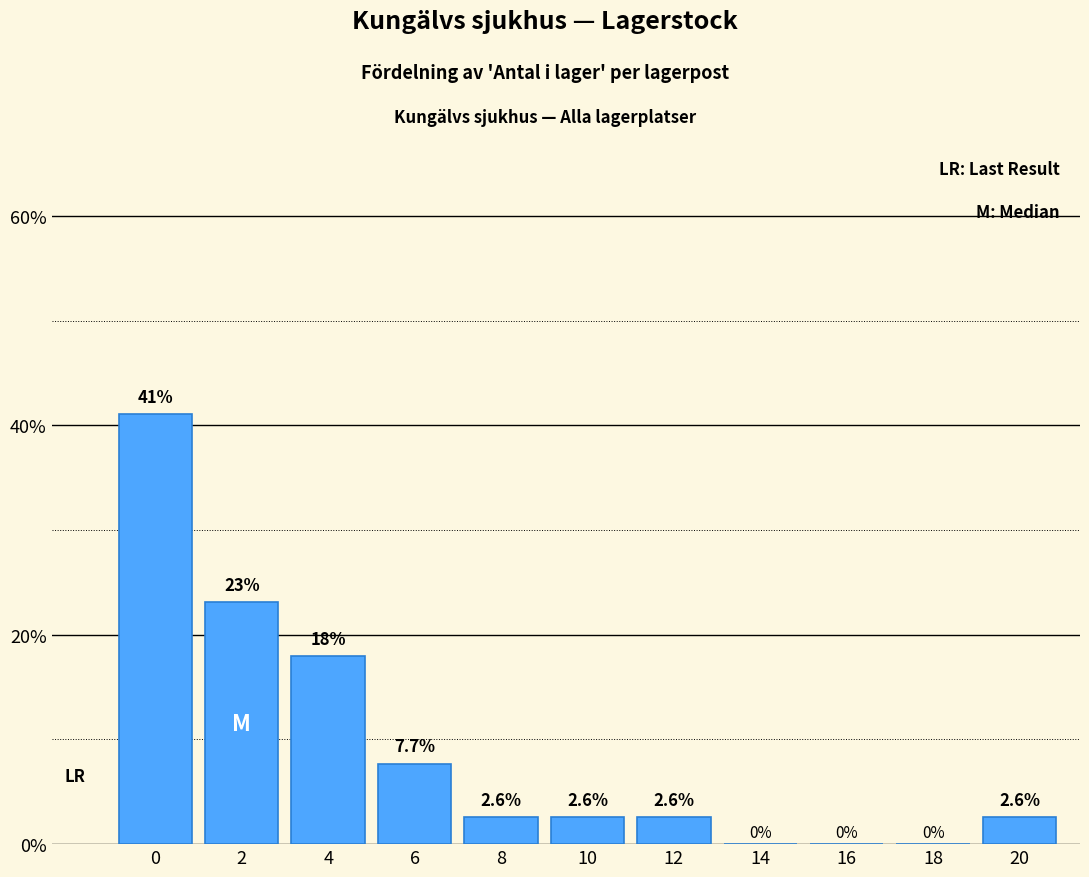

Reading left to right, extract all data points from this chart.

0=41.0	2=23.1	4=17.9	6=7.7	8=2.6	10=2.6	12=2.6	14=0.0	16=0.0	18=0.0	20=2.6